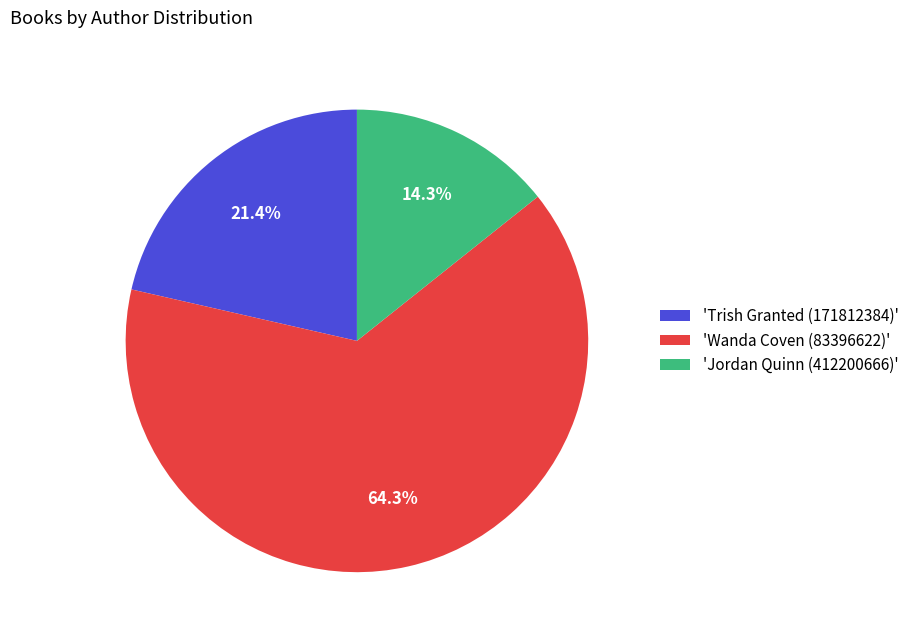

Is there any slice that represents more than half of the pie?

Yes